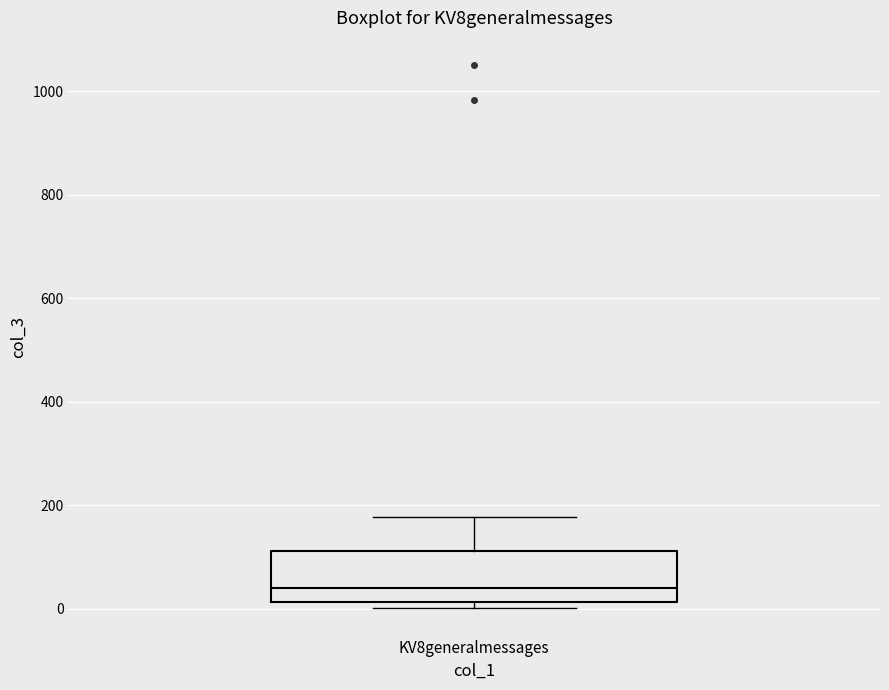

Where does the median line of the box for KV8generalmessages sit on the y-axis? The values are not printed on the chart, so give them approximately, as read against the axis.

40